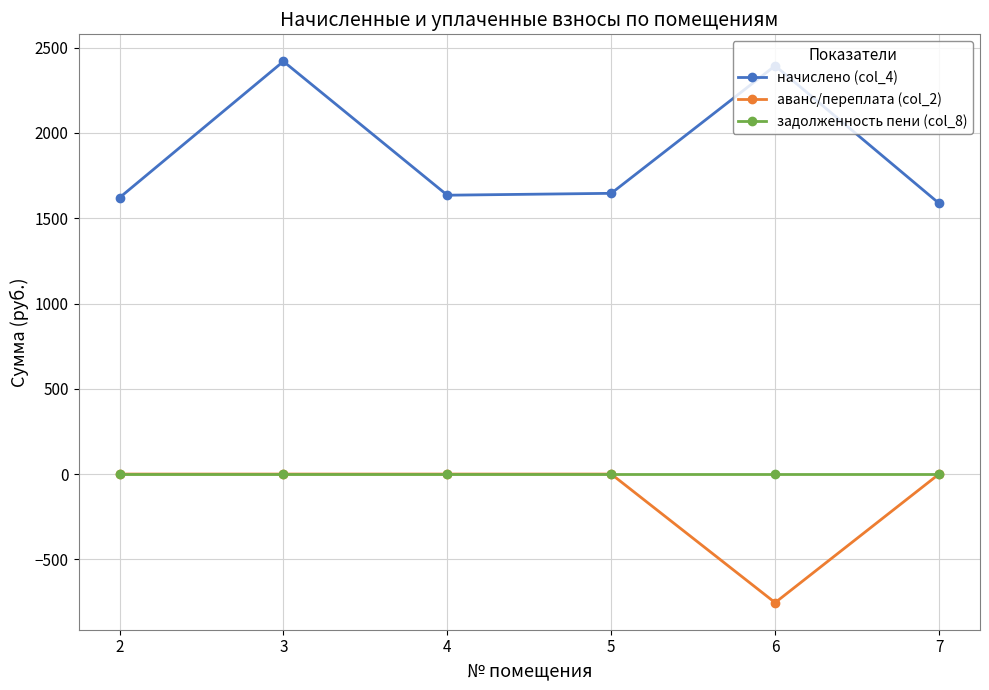

At which label does начислено (col_4) first exceed 1646?

3